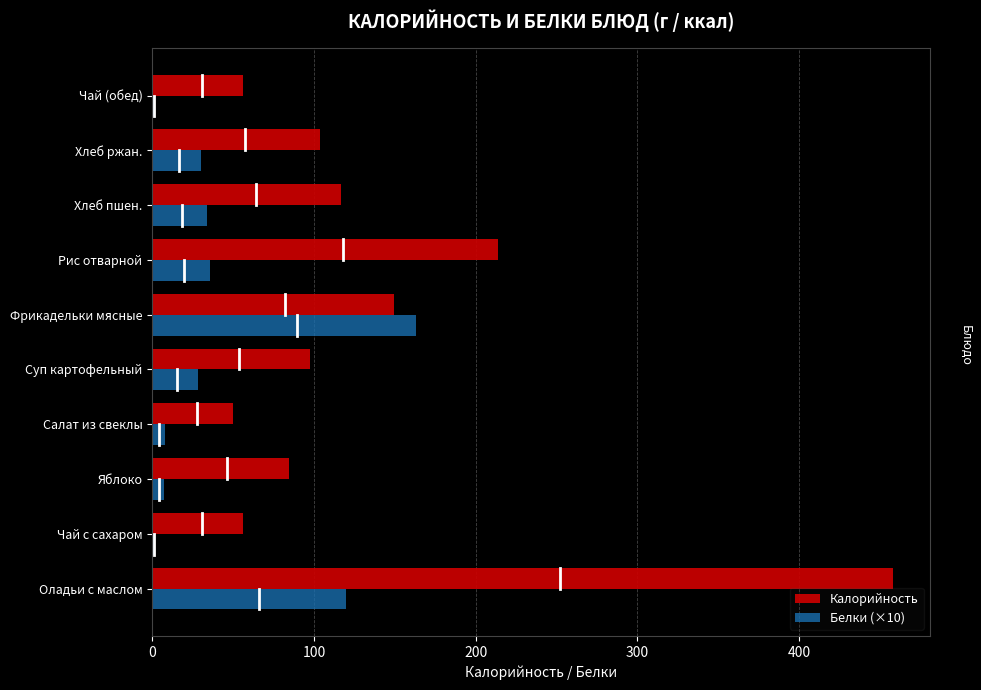

What is the approximate value of Калорийность at Фрикадельки мясные?

149.6